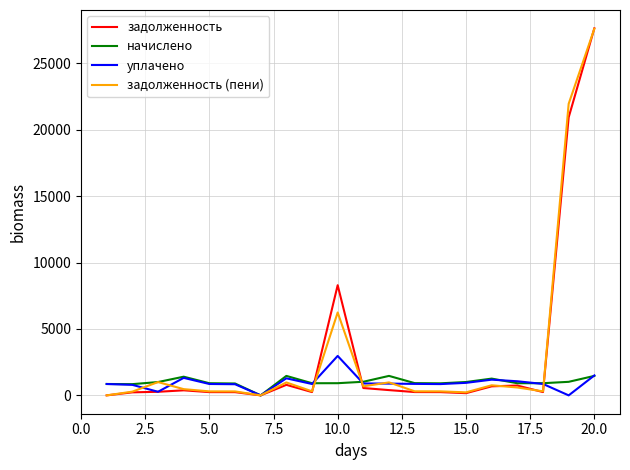

Which series has the widest spread of values?

задолженность